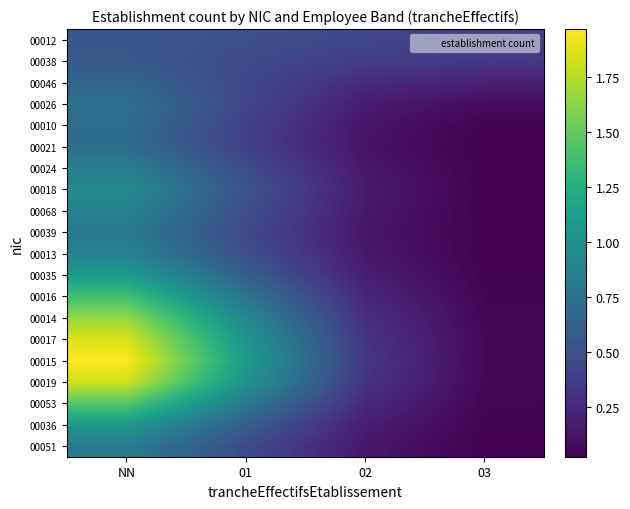

At 01, list the series in order from smallest to largest.

00021, 00010, 00026, 00046, 00039, 00038, 00051, 00024, 00068, 00013, 00012, 00018, 00036, 00035, 00016, 00053, 00014, 00019, 00017, 00015